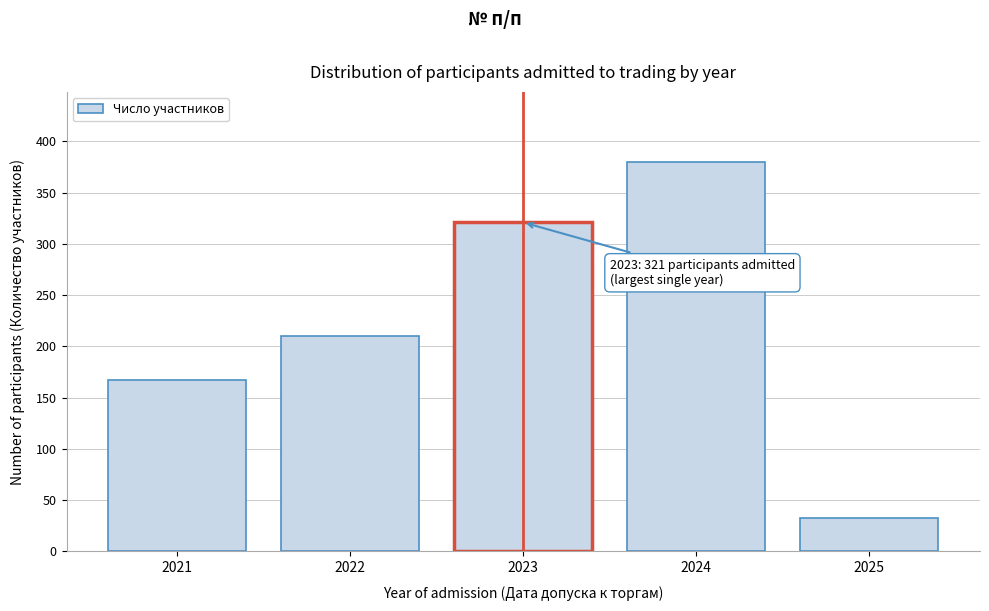

Reading right to left, what are all the values shown in this chart?

2025=33	2024=380	2023=321	2022=210	2021=167